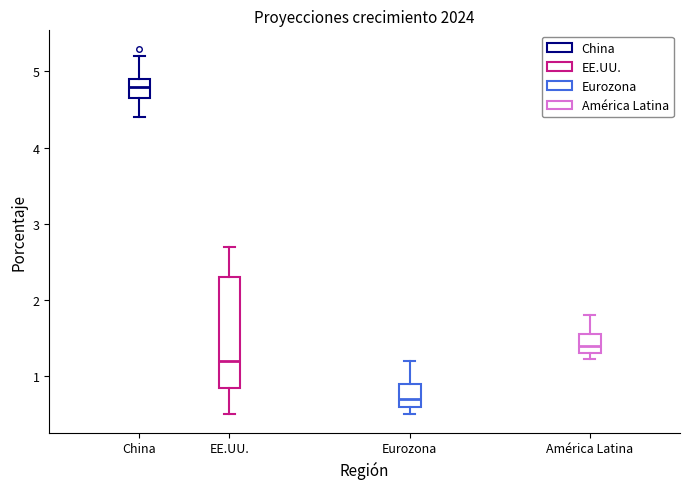

Reading left to right, read every box against the y-axis: the position of its median line, the range the box covers, and the ends of its whiskers. The values are not printed on the chart, so give them approximately, as read against the axis.

China: median 4.8, box 4.7 to 4.9, whiskers 4.4 to 5.2
EE.UU.: median 1.2, box 0.9 to 2.3, whiskers 0.5 to 2.7
Eurozona: median 0.7, box 0.6 to 0.9, whiskers 0.5 to 1.2
América Latina: median 1.4, box 1.3 to 1.6, whiskers 1.2 to 1.8